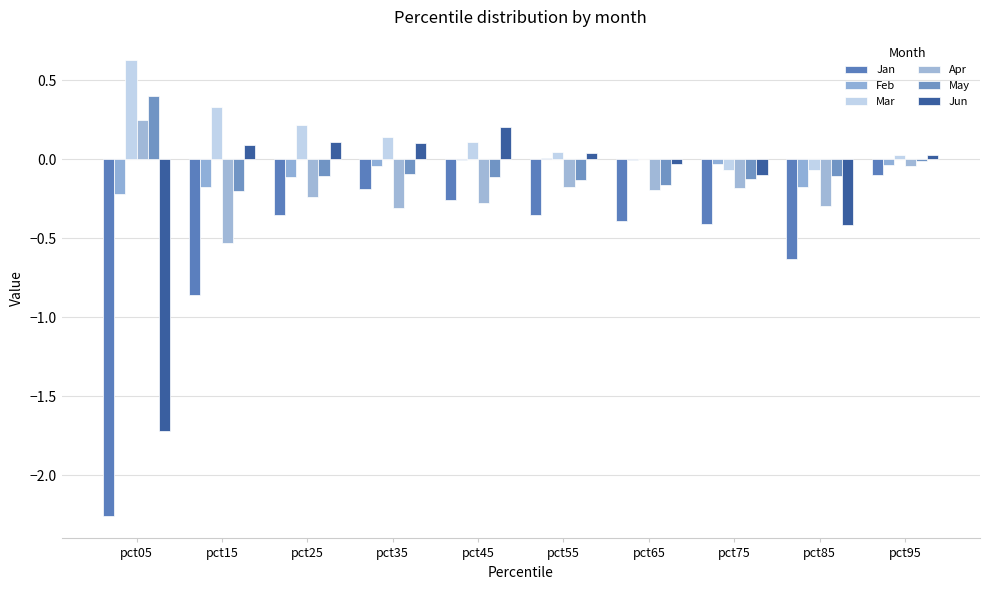

Are the bars horizontal?

No